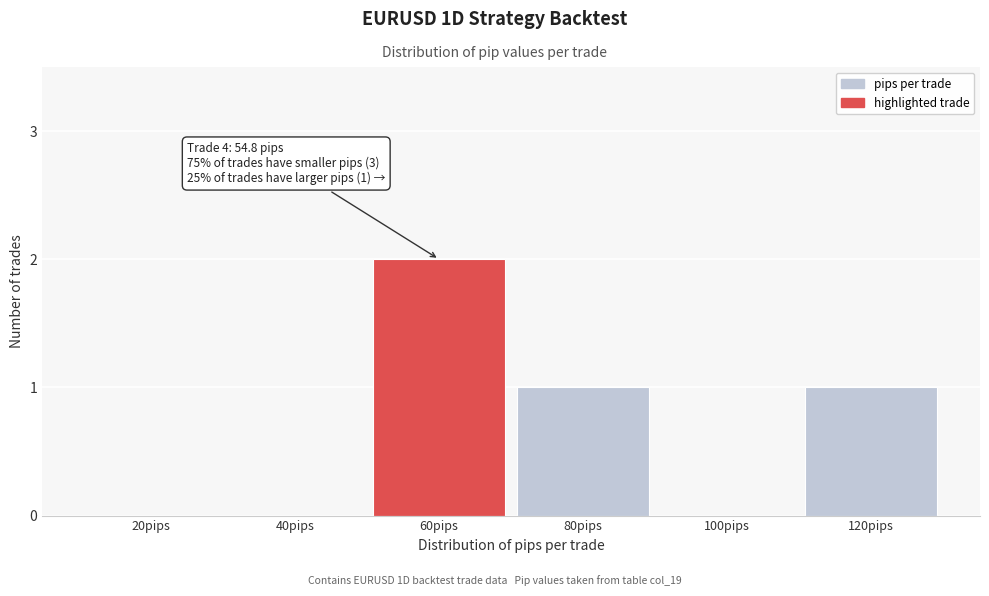

Reading left to right, what are all the values shown in this chart?

20pips=0	40pips=0	60pips=2	80pips=1	100pips=0	120pips=1